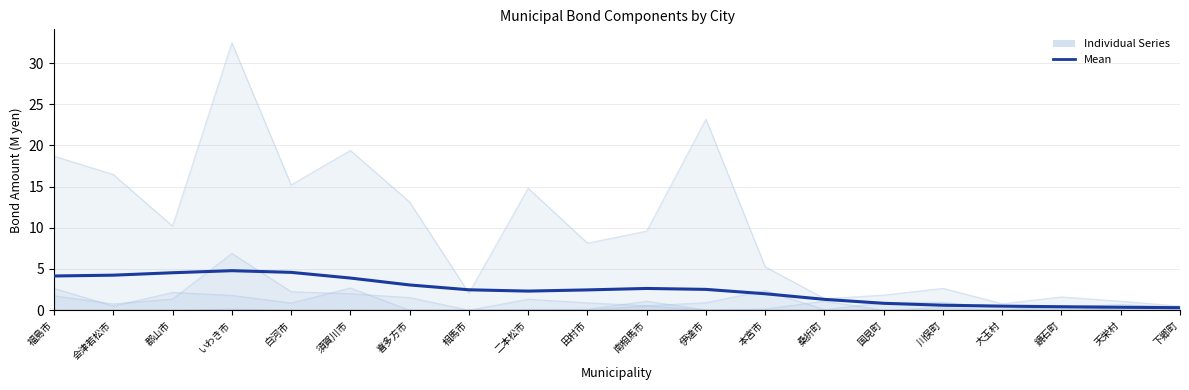

Rank the categories by value from lowest to highest.

下郷町, 天栄村, 鏡石町, 大玉村, 川俣町, 国見町, 桑折町, 本宮市, 二本松市, 田村市, 相馬市, 伊達市, 南相馬市, 喜多方市, 須賀川市, 福島市, 会津若松市, 郡山市, 白河市, いわき市